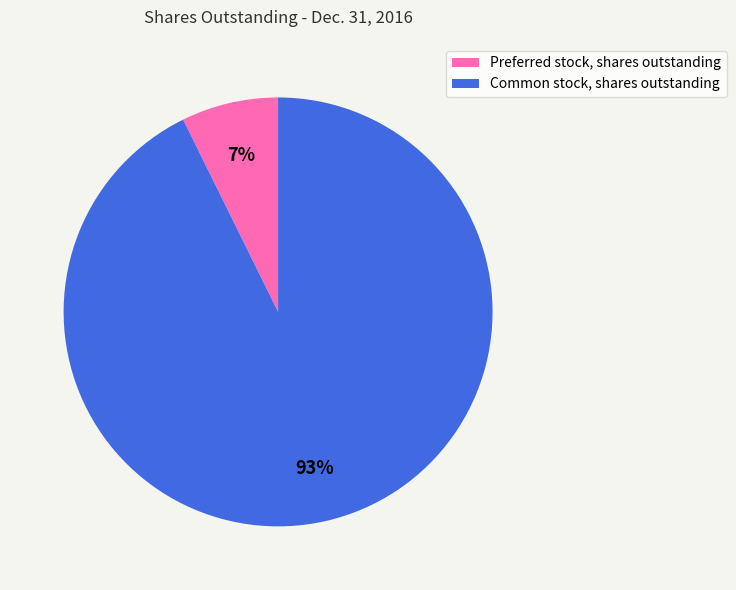

Rank the categories by value from highest to lowest.

Common stock, shares outstanding, Preferred stock, shares outstanding